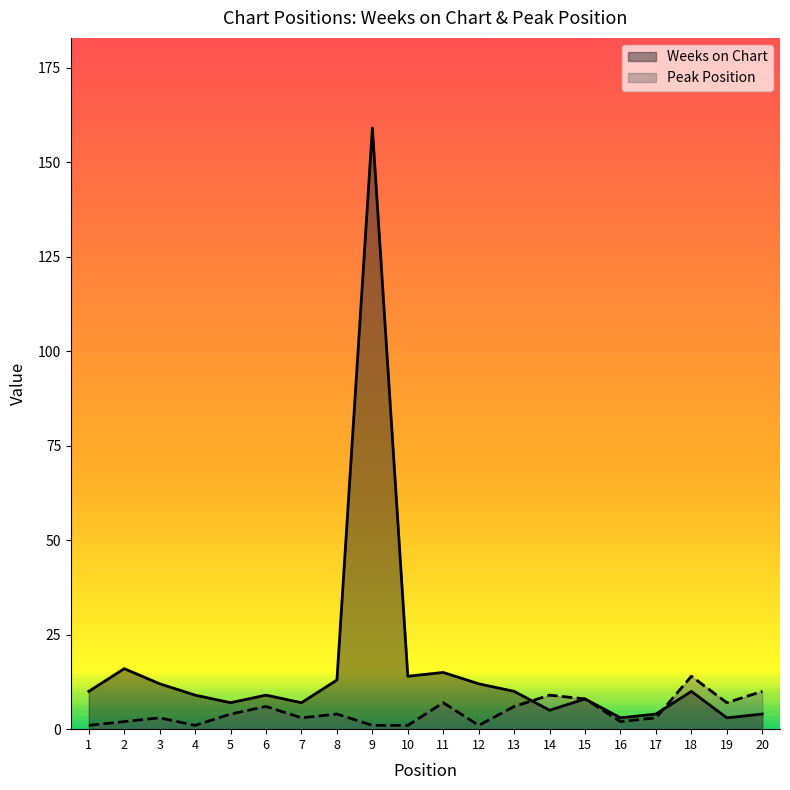

Which series changed the most between 3 and 5?

Weeks on Chart